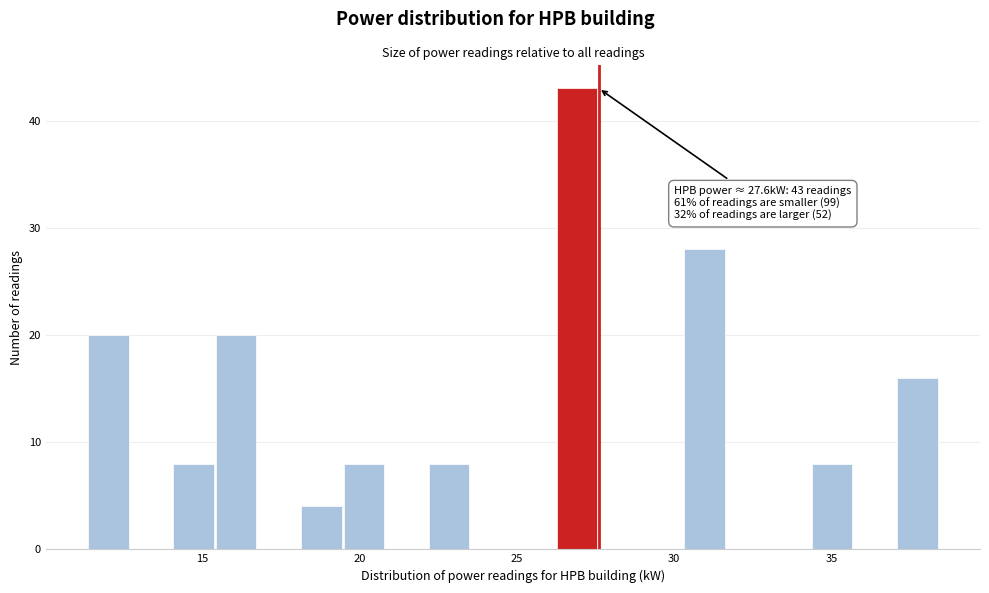

Read against the x-axis, roughly where is the centre of the tallest bar?

27.0